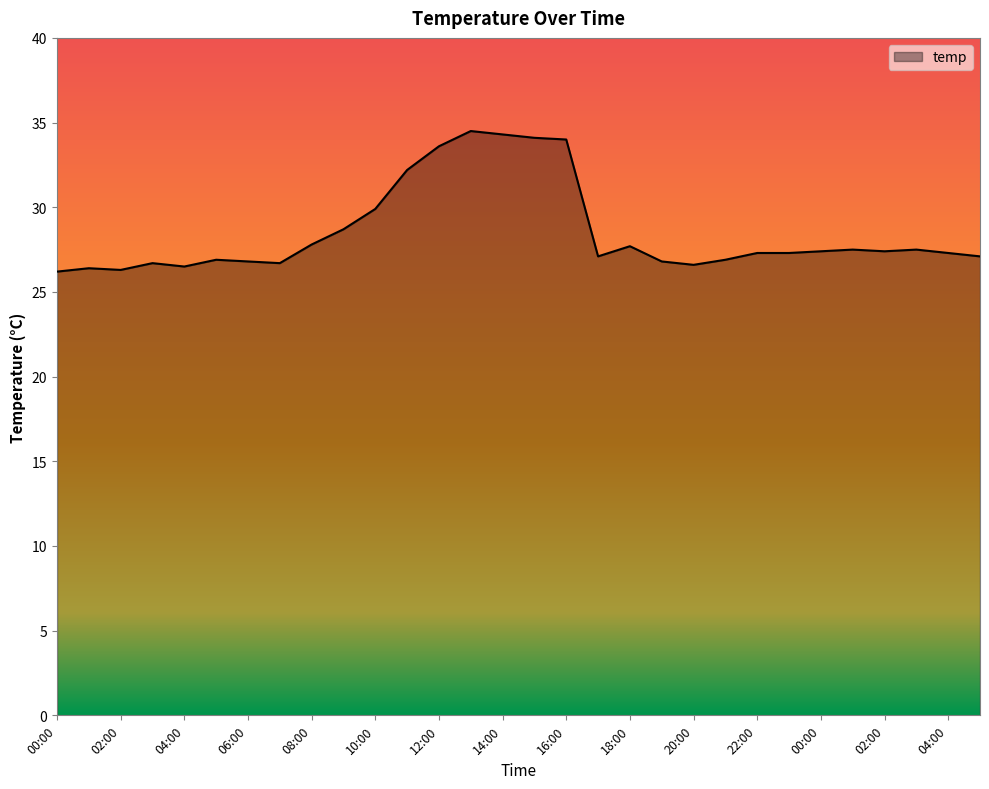

What is the greatest value displayed?

34.5